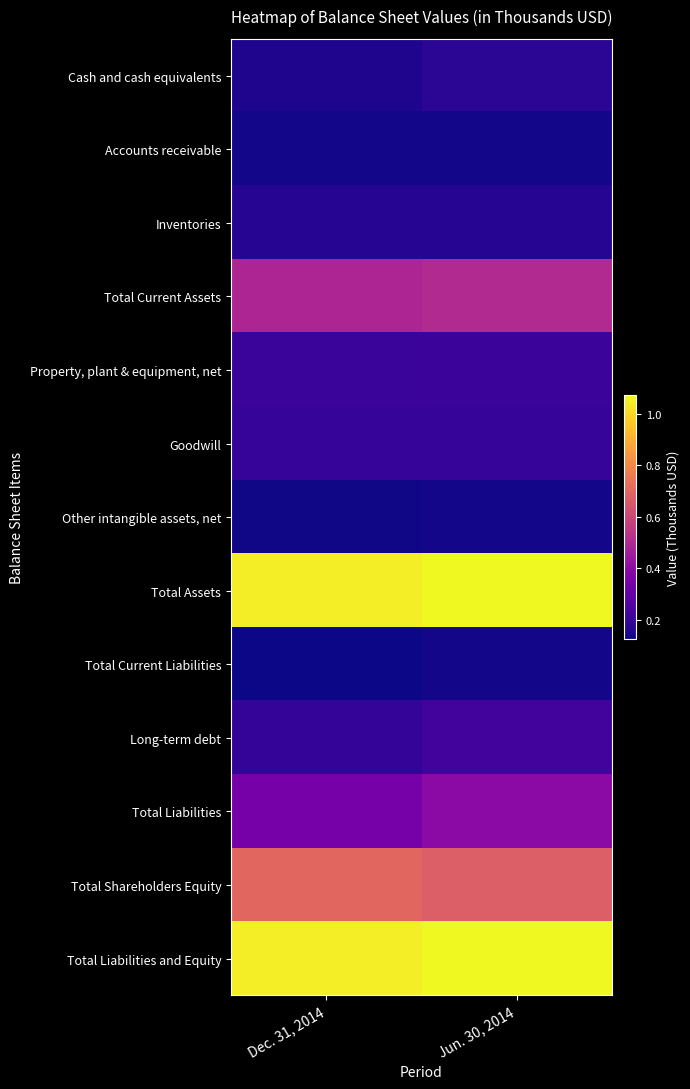

At which category is the sum across all series the highest?

Jun. 30, 2014